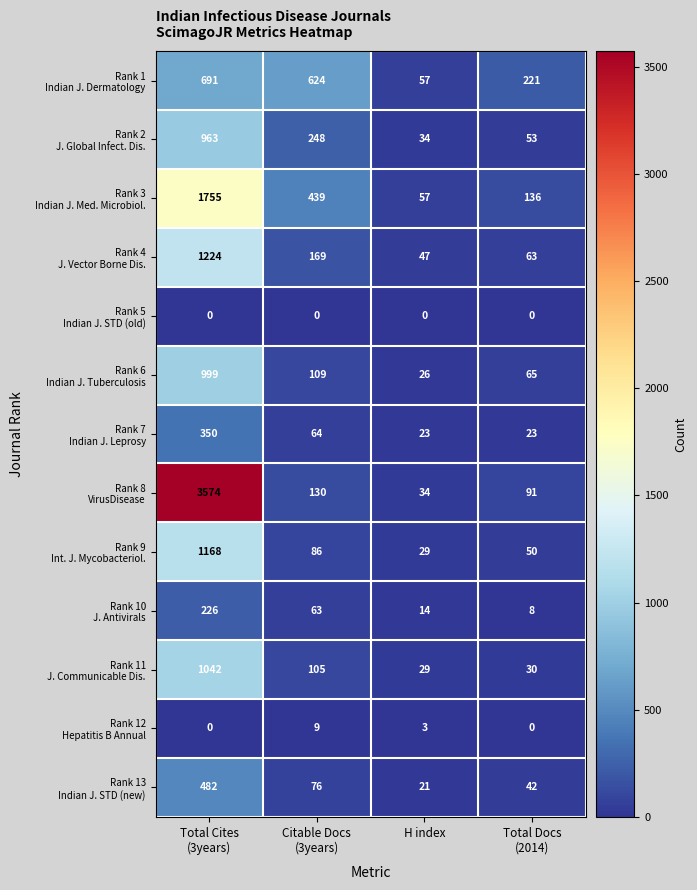

Count the number of categories in the chart.

4